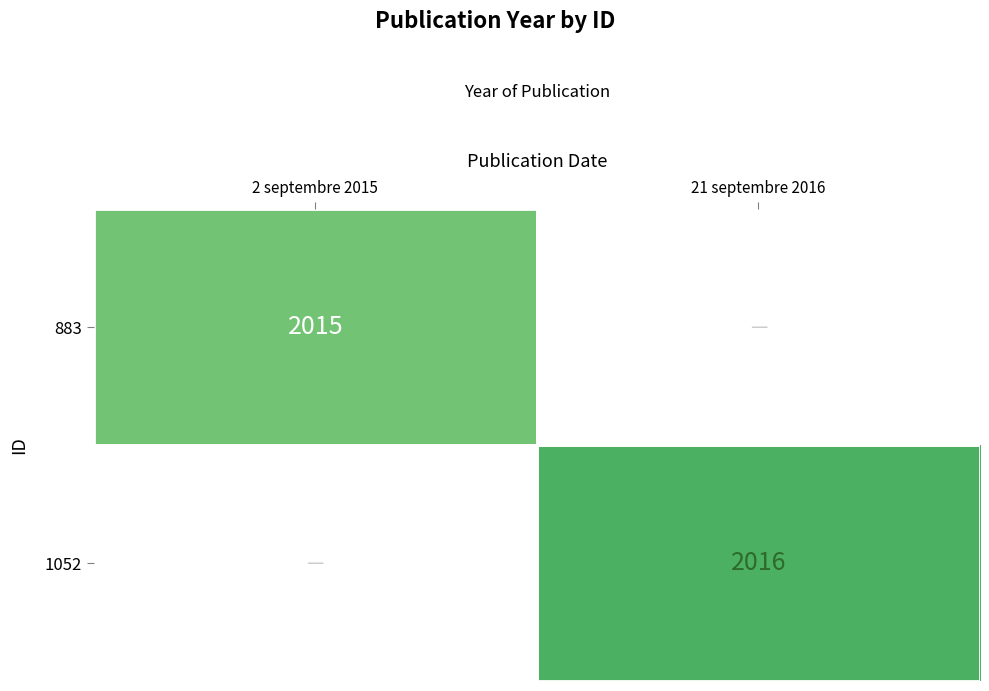

Is it true that 1052 equals 874 at 21 septembre 2016?

False